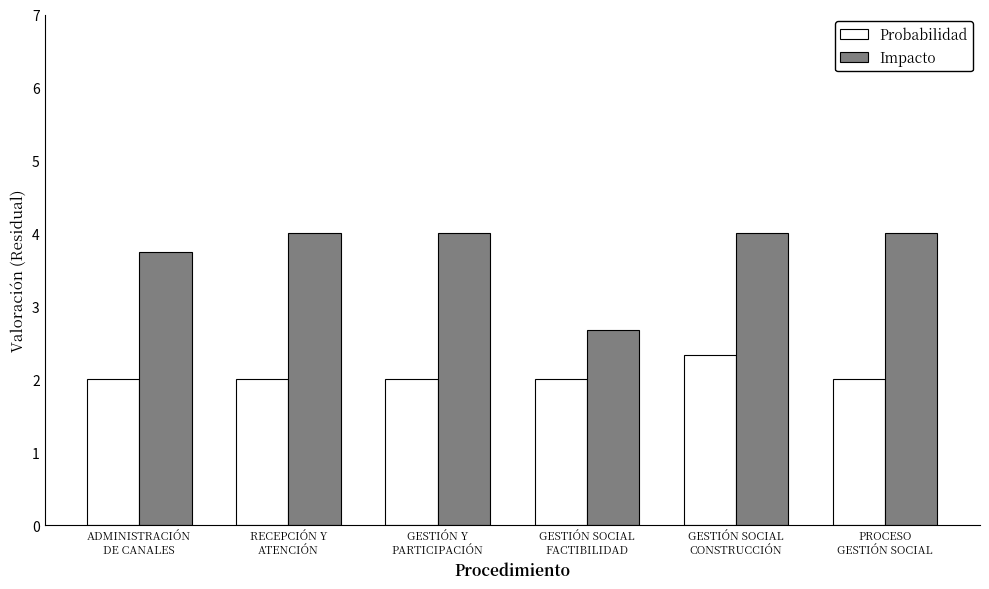

What is the difference between the second highest and minimum values in the Impacto series?

1.3